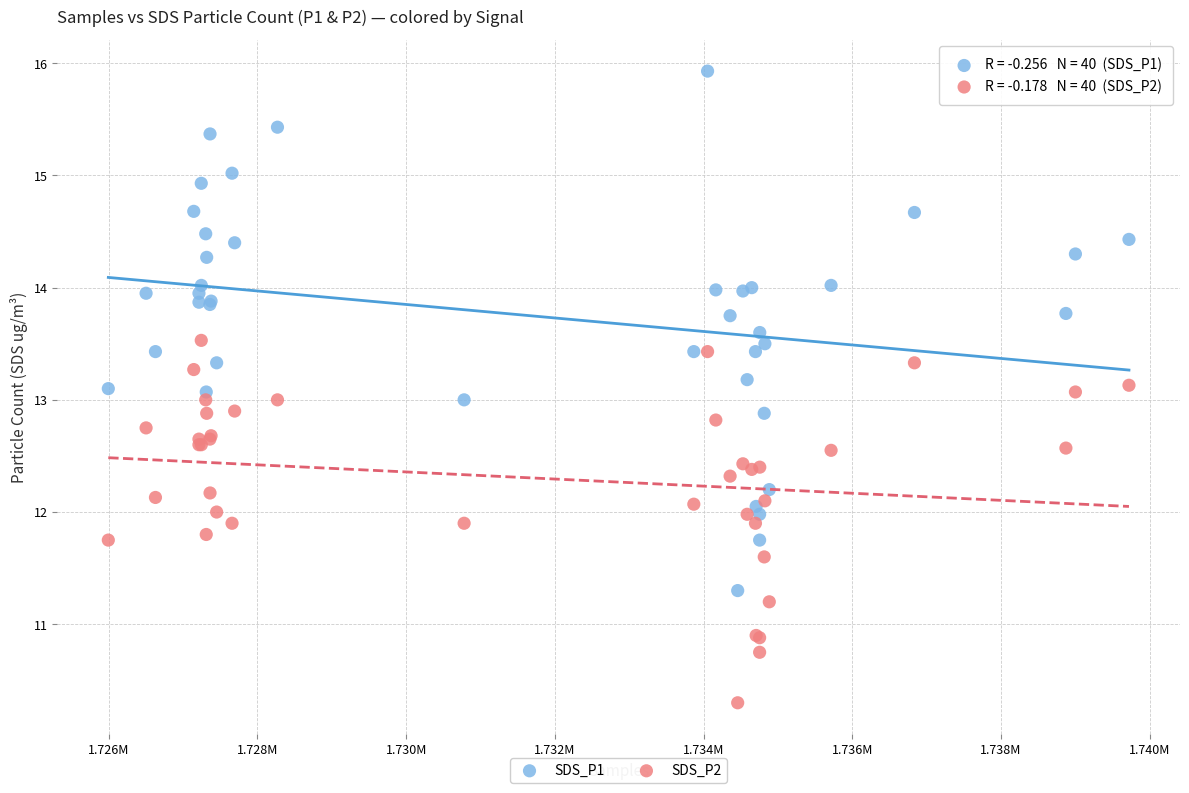

What are all the series names shown in the legend?

SDS_P1, SDS_P2